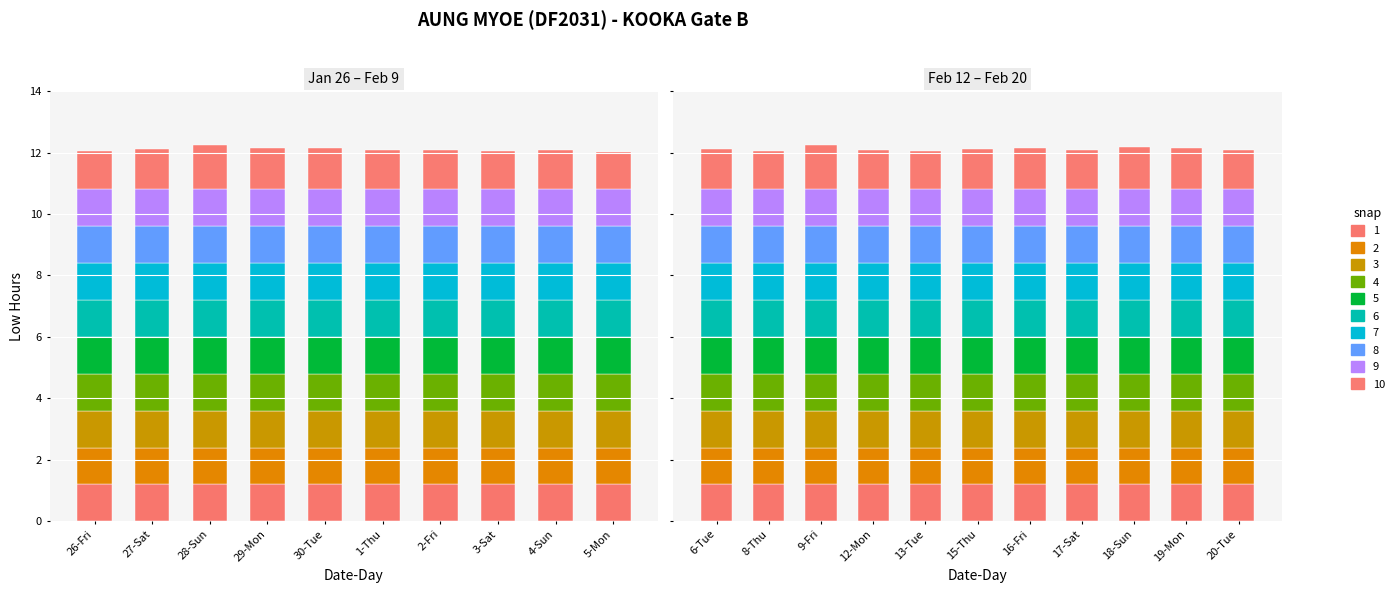

What is the label of the 13th bar from the right?

4-Sun